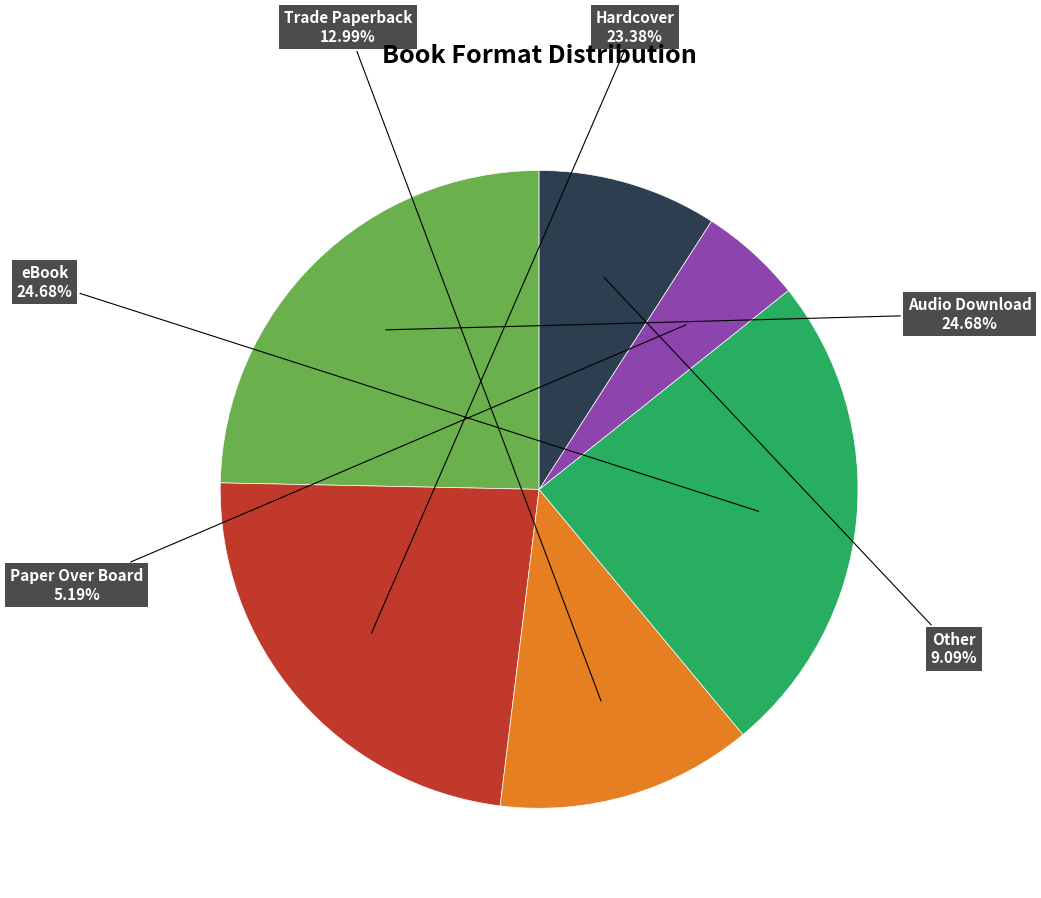

Which category has the smallest portion of the pie?

Paper Over Board